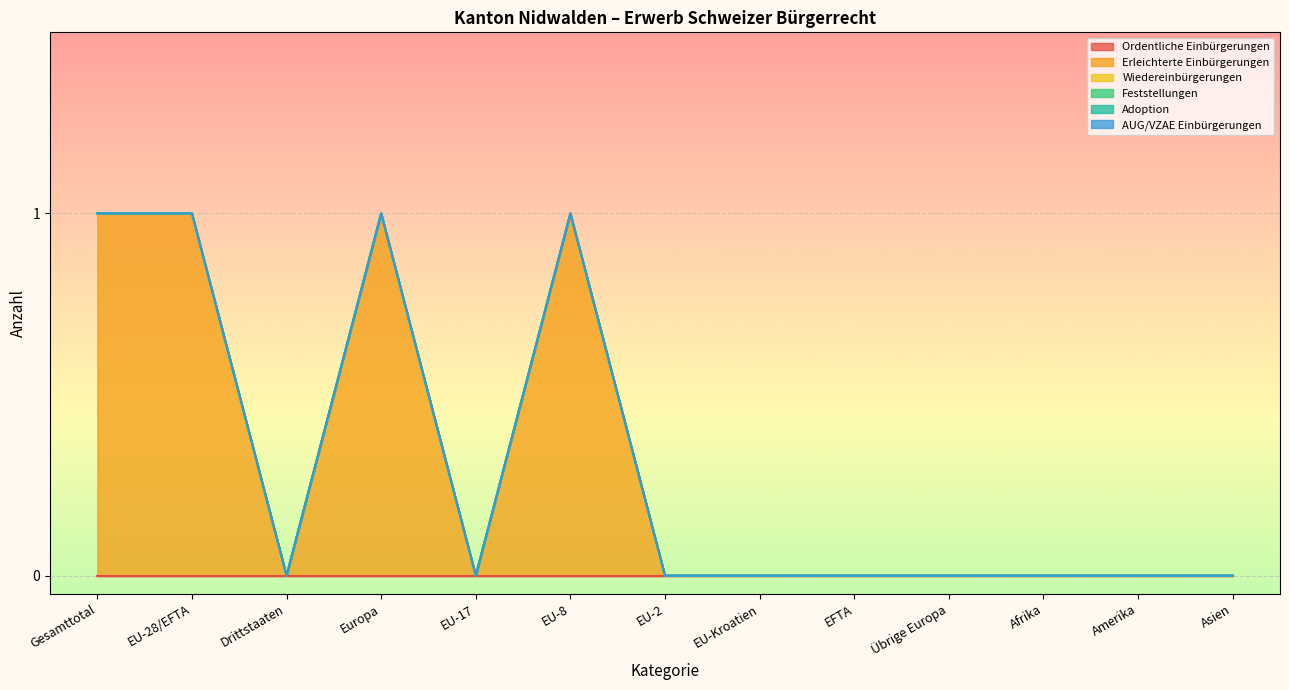

Does the chart display data point markers on the line(s)?

No